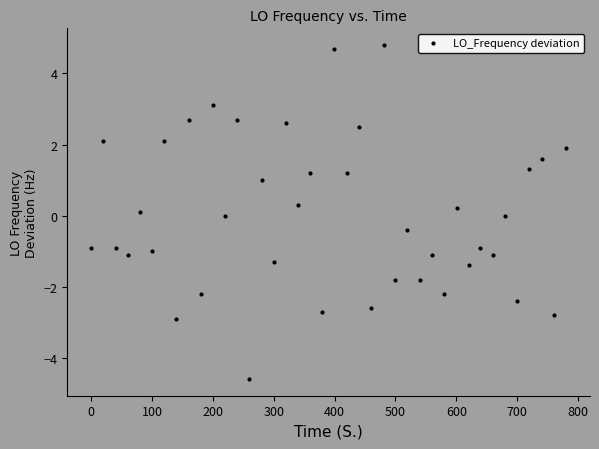

What is the range of Y values (max minus min)?

9.4